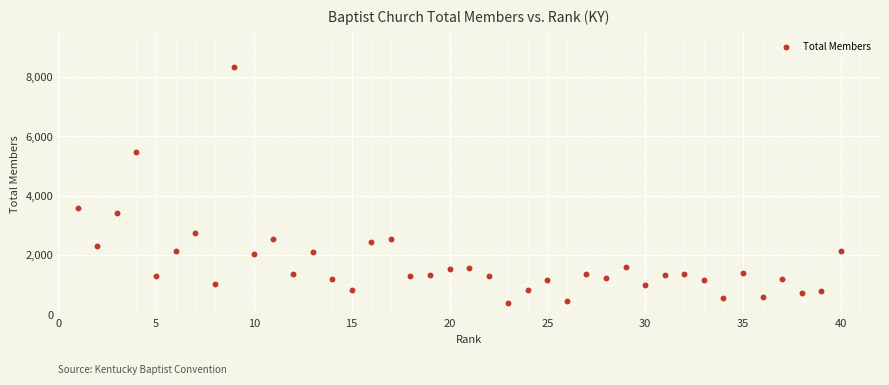

What is the range of X values (max minus min)?

39